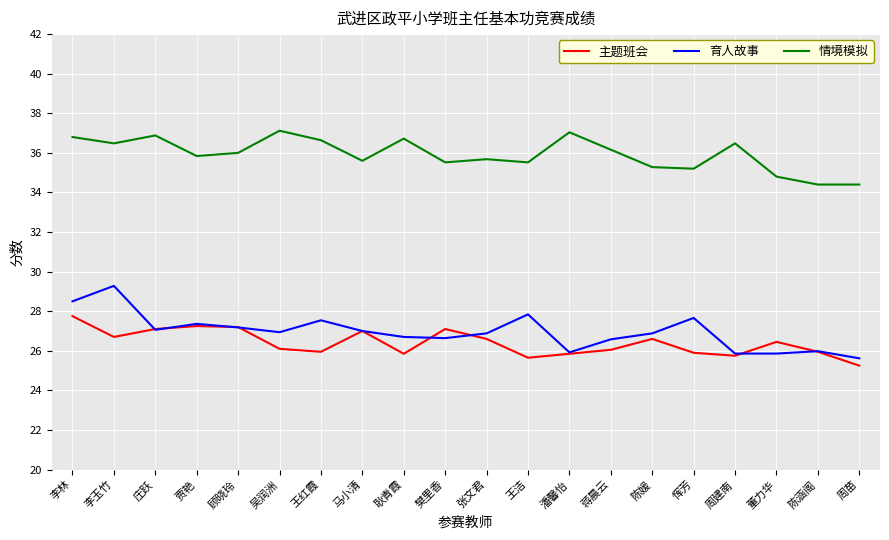

What is the sum of the 情境模拟 values at 贾艳 and 顾晓玲?

71.8